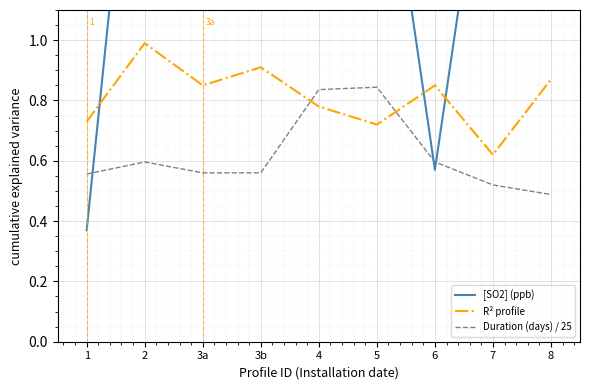

At which label does R² profile reach its minimum?

7